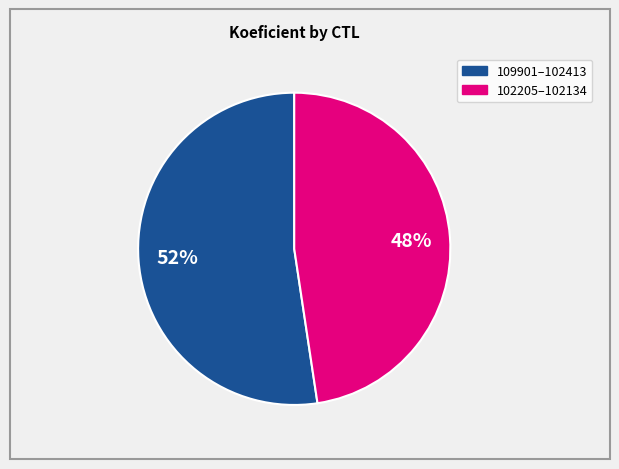

To the nearest percent, what is the average slice percentage?

50%